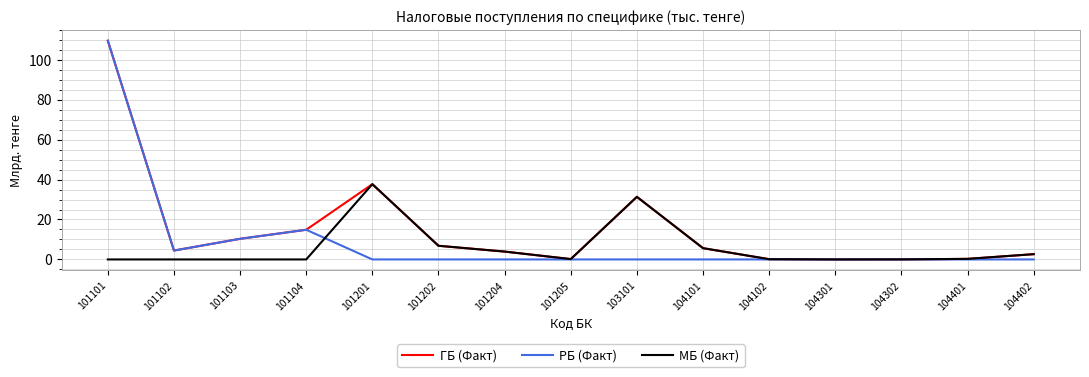

What is the average value of the РБ (Факт) series?

9.3